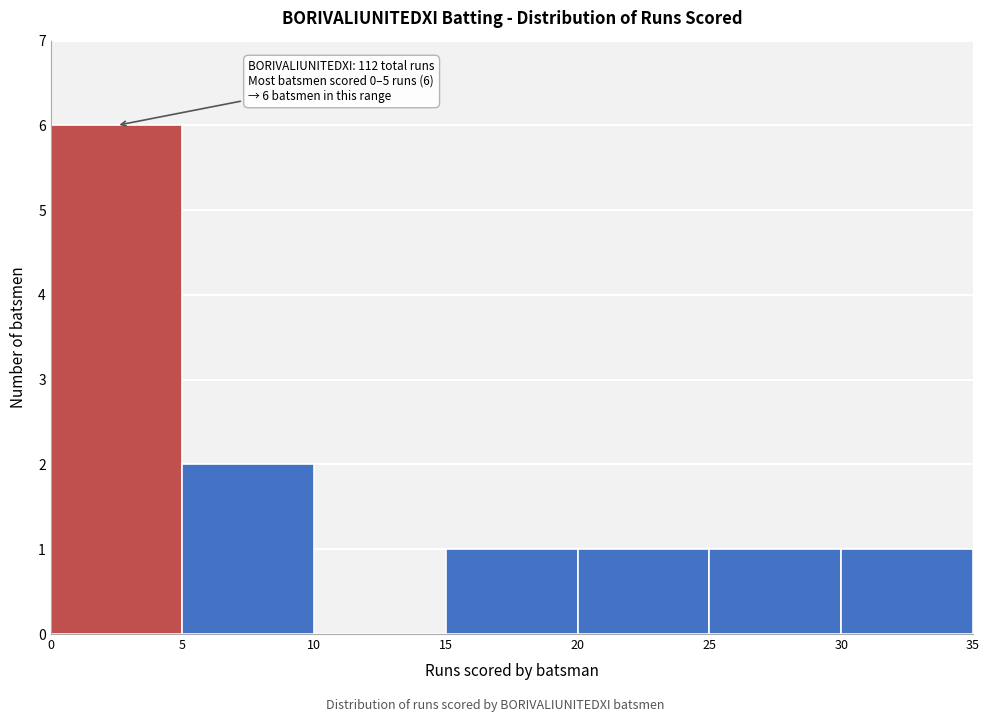

Which range on the x-axis has the tallest bar?

0 to 5